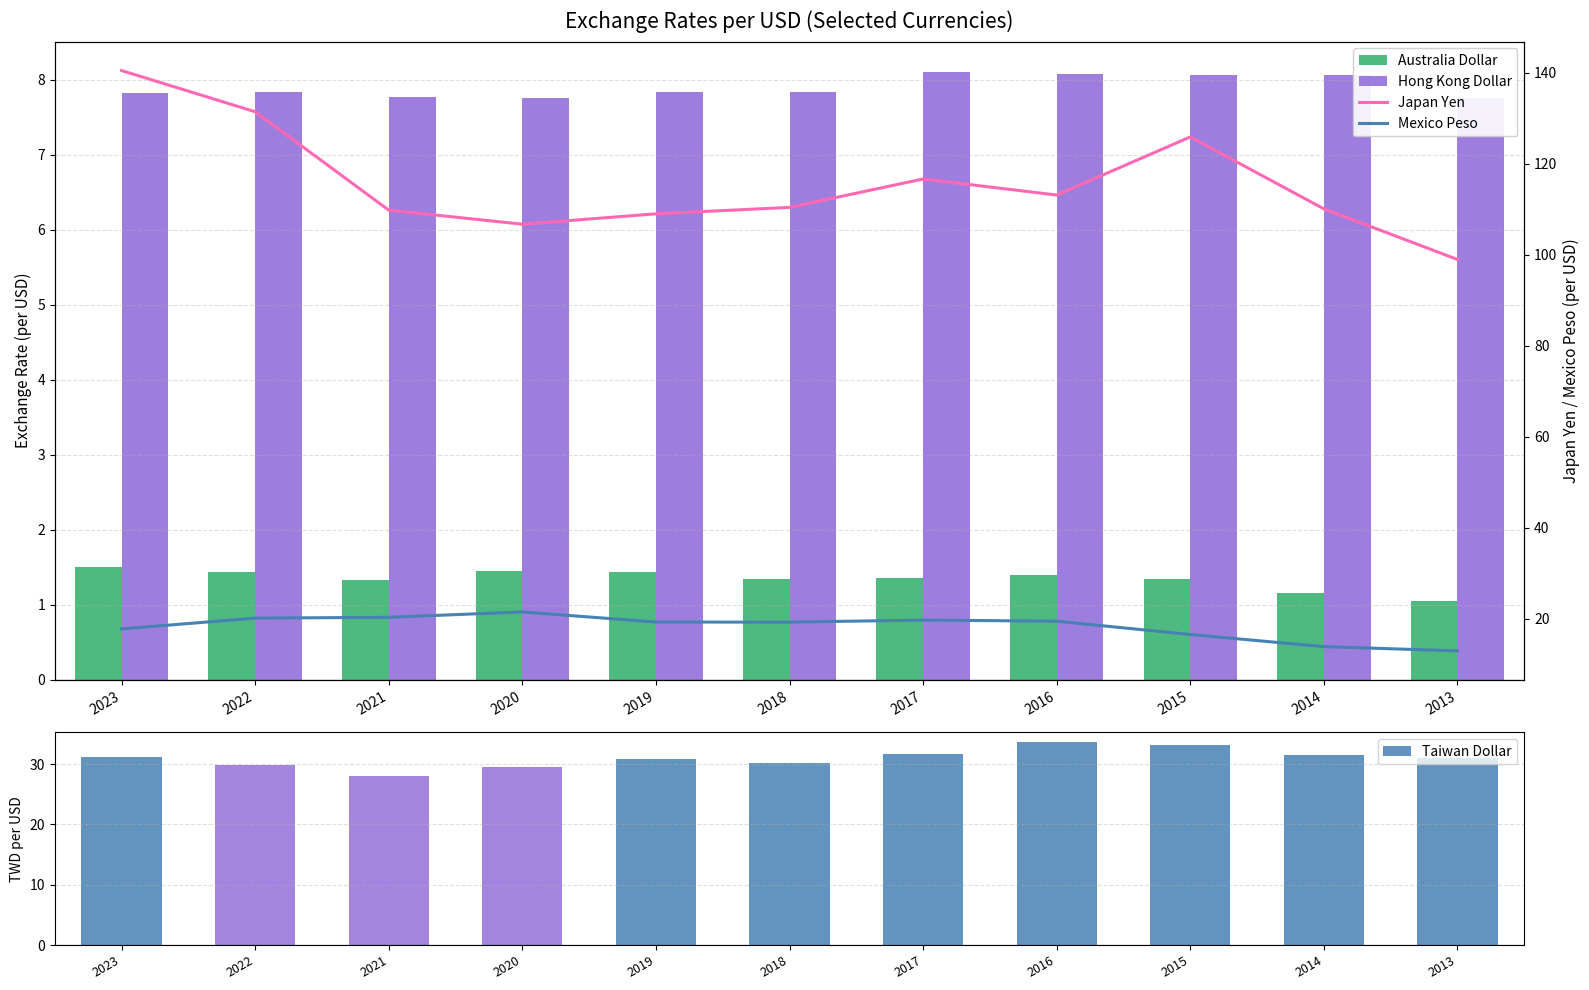

What is the sum of all Taiwan Dollar values?

340.3